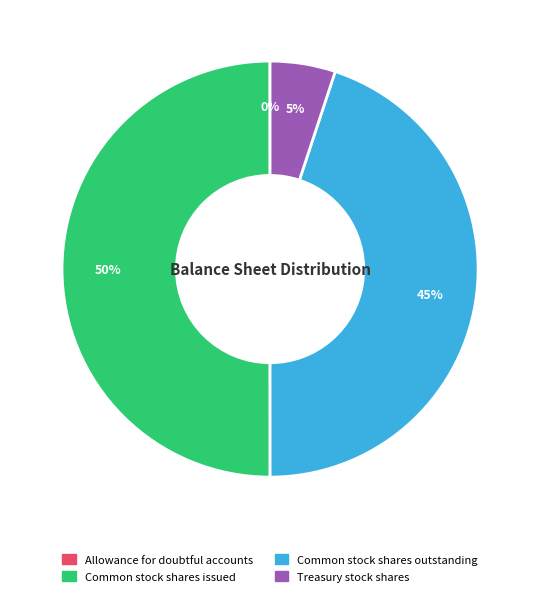

To the nearest percent, what is the difference between the Common stock shares outstanding and Common stock shares issued slice percentages?

5%